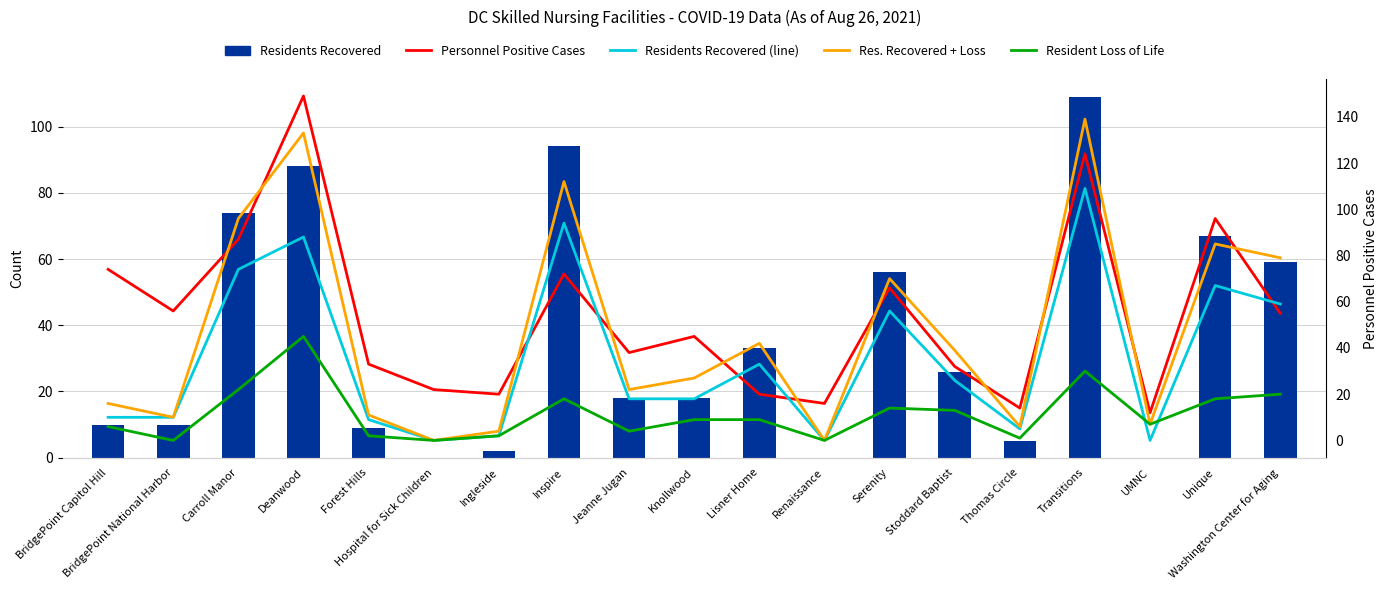

Does the chart contain any negative values?

No